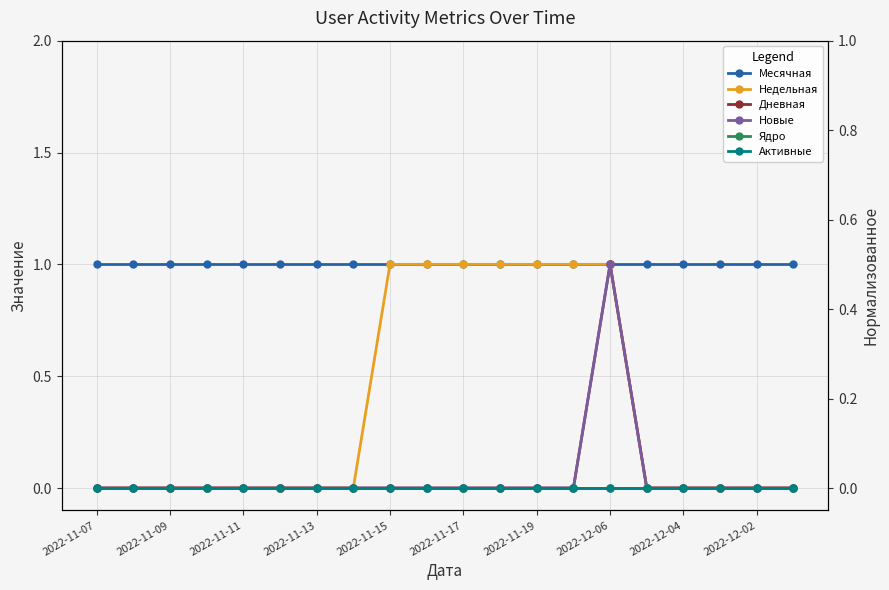

At which category does the chart reach its peak across all series?

2022-11-07